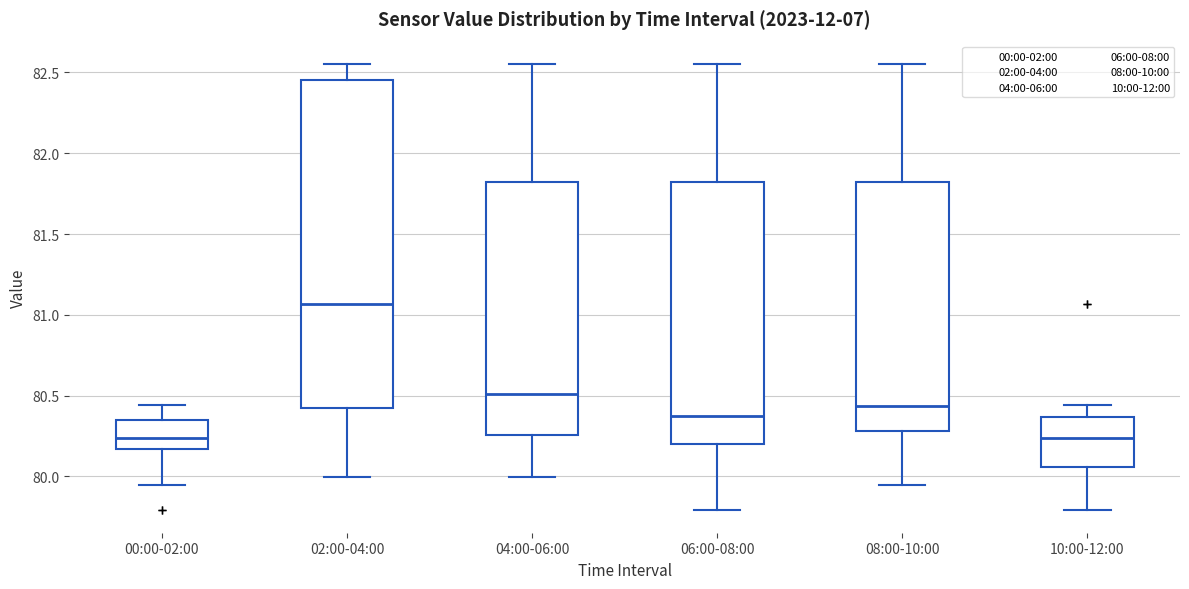

Which box is the tallest, from its lower edge to its upper edge?

02:00-04:00